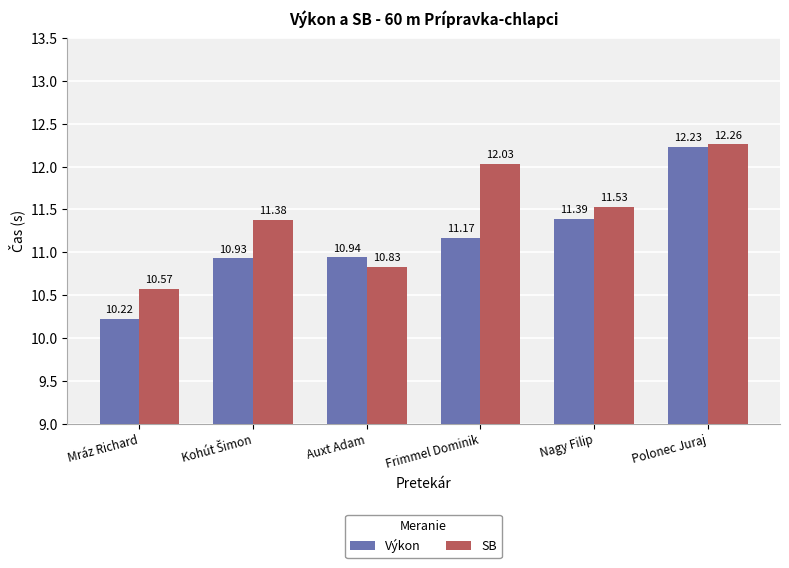

What is the average value of the SB series?

11.4